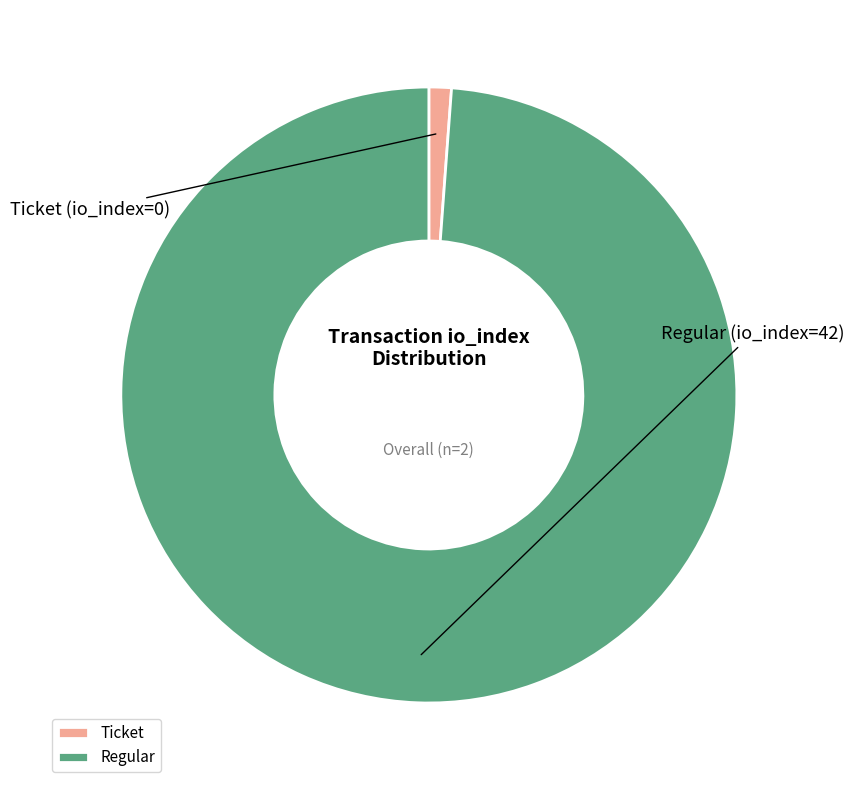

Does any single category account for the majority?

Yes